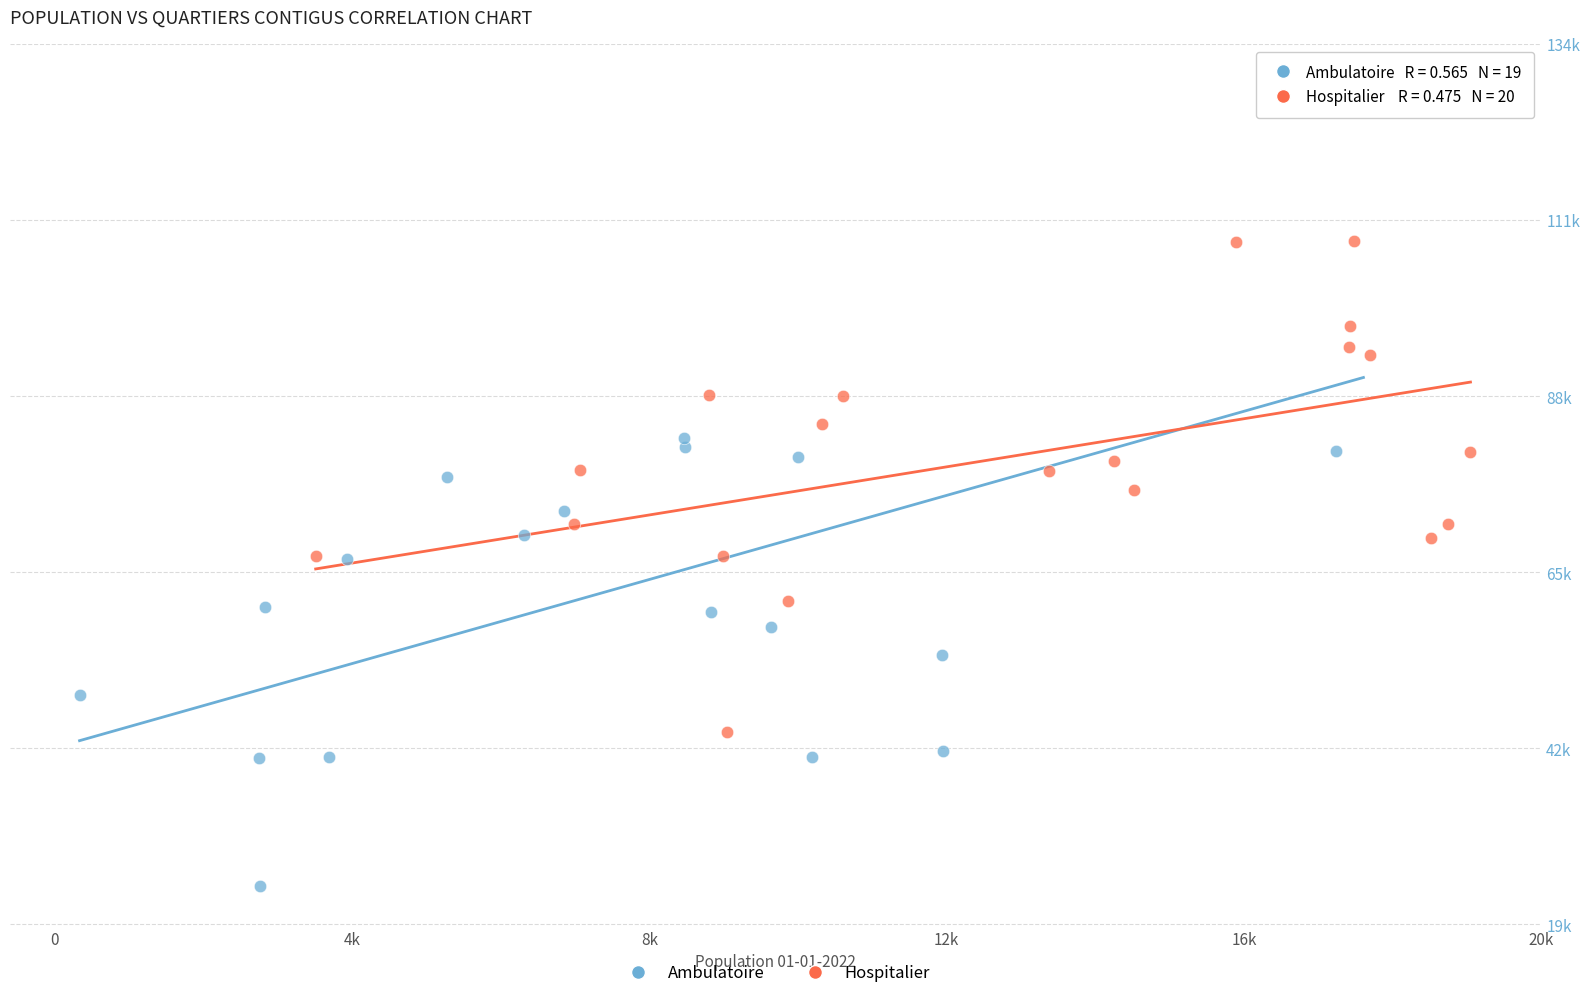

What are all the series names shown in the legend?

Ambulatoire, Hospitalier